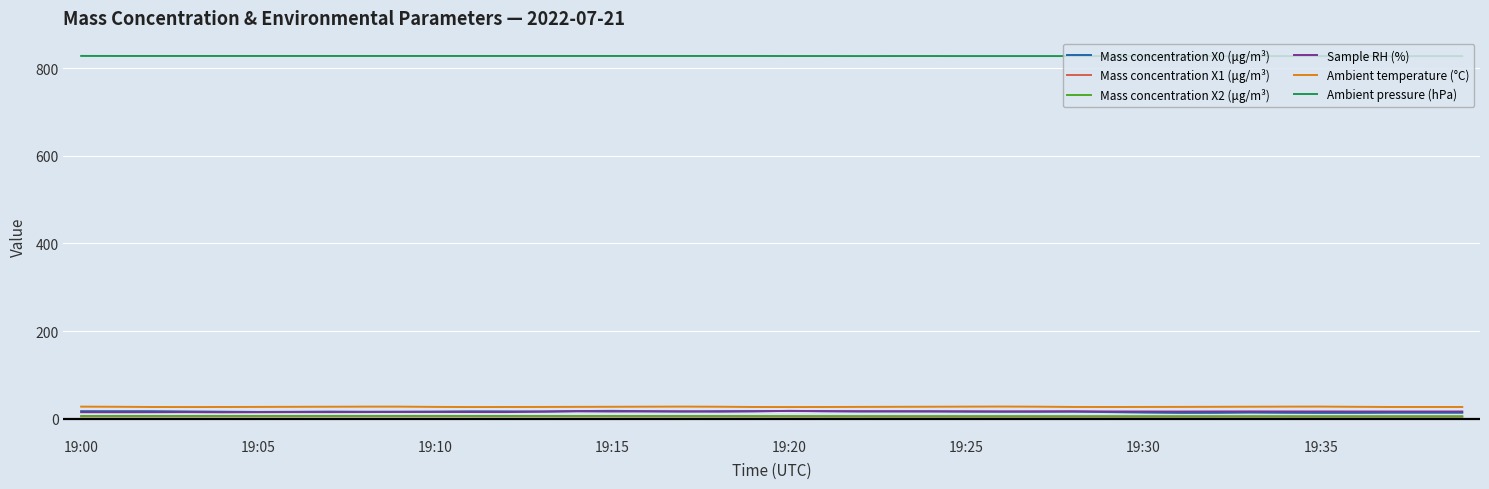

What is the highest value of the Sample RH (%) series?

18.2